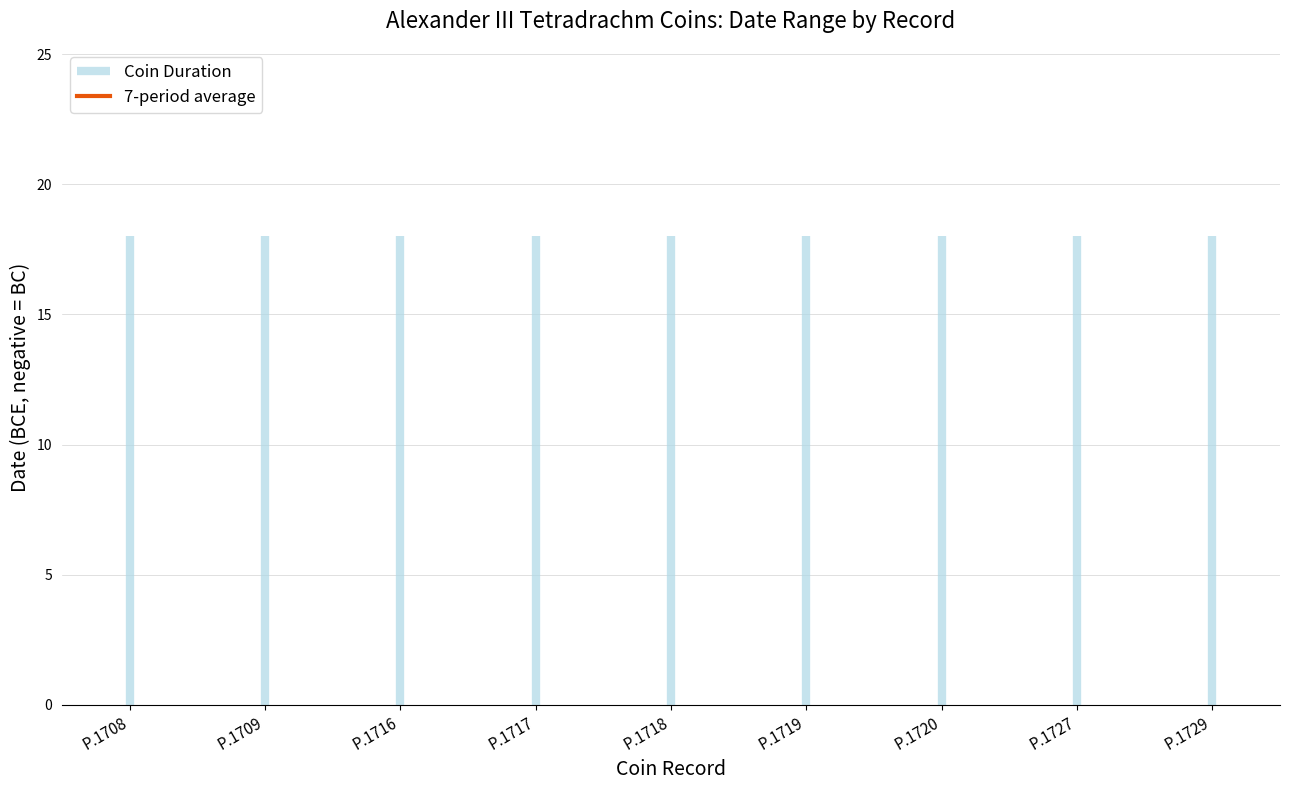

True or false: From Date and To Date intersect in this chart.

False